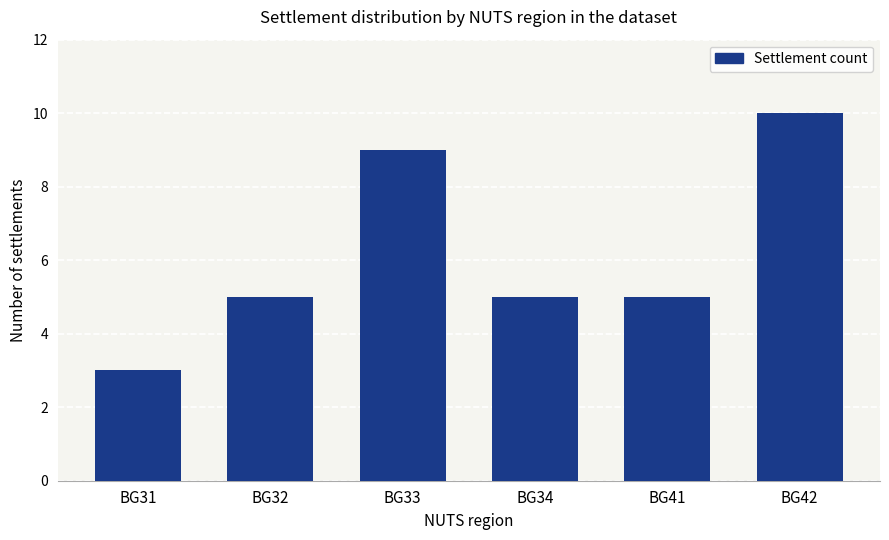

Which label corresponds to the largest value in the chart?

BG42